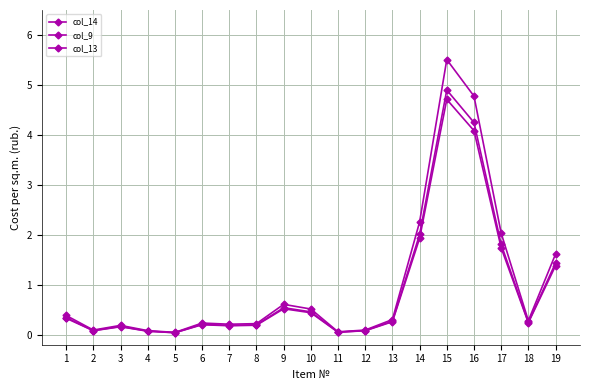

What is the value of the col_9 point at the 7th from the left?

0.2